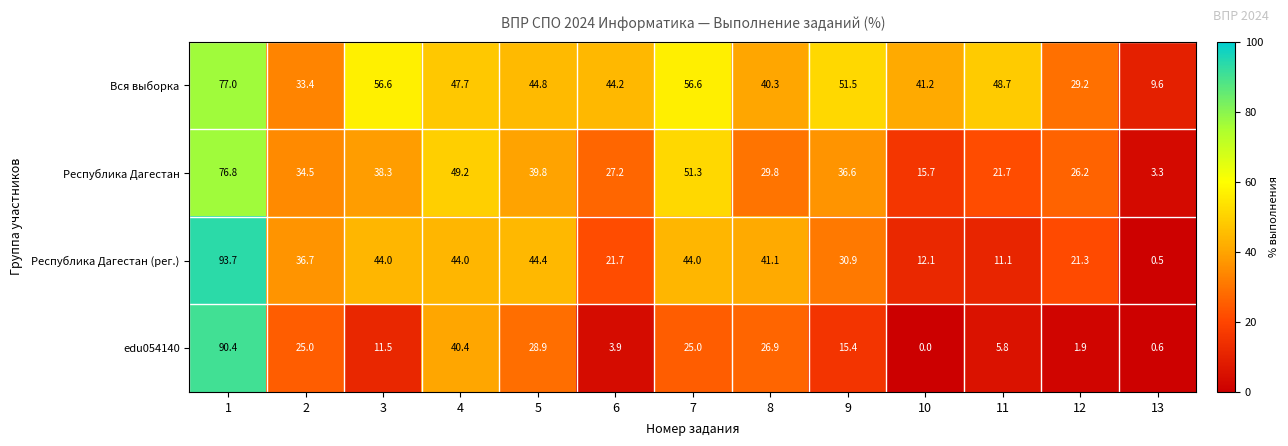

What is the sum of all Республика Дагестан (рег.) values?

445.5